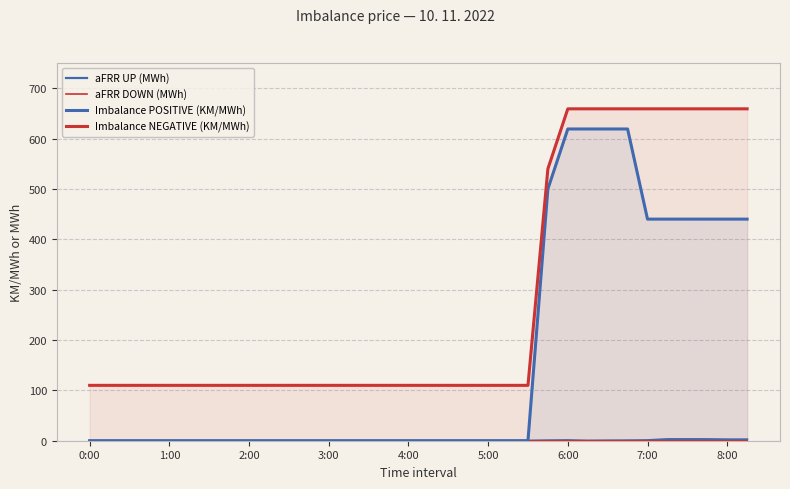

Which series has the widest spread of values?

Imbalance POSITIVE (KM/MWh)